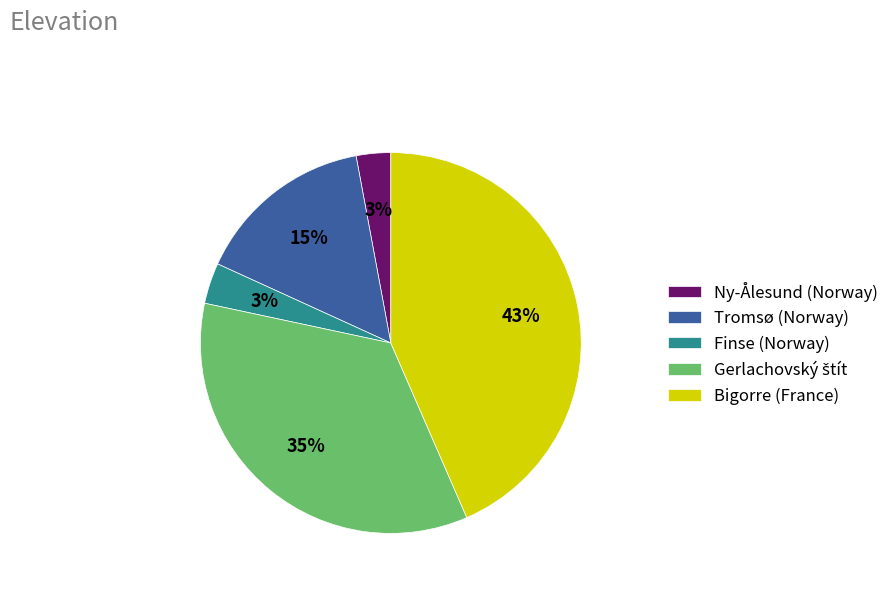

What percentage is the Finse (Norway) slice, to the nearest percent?

3%